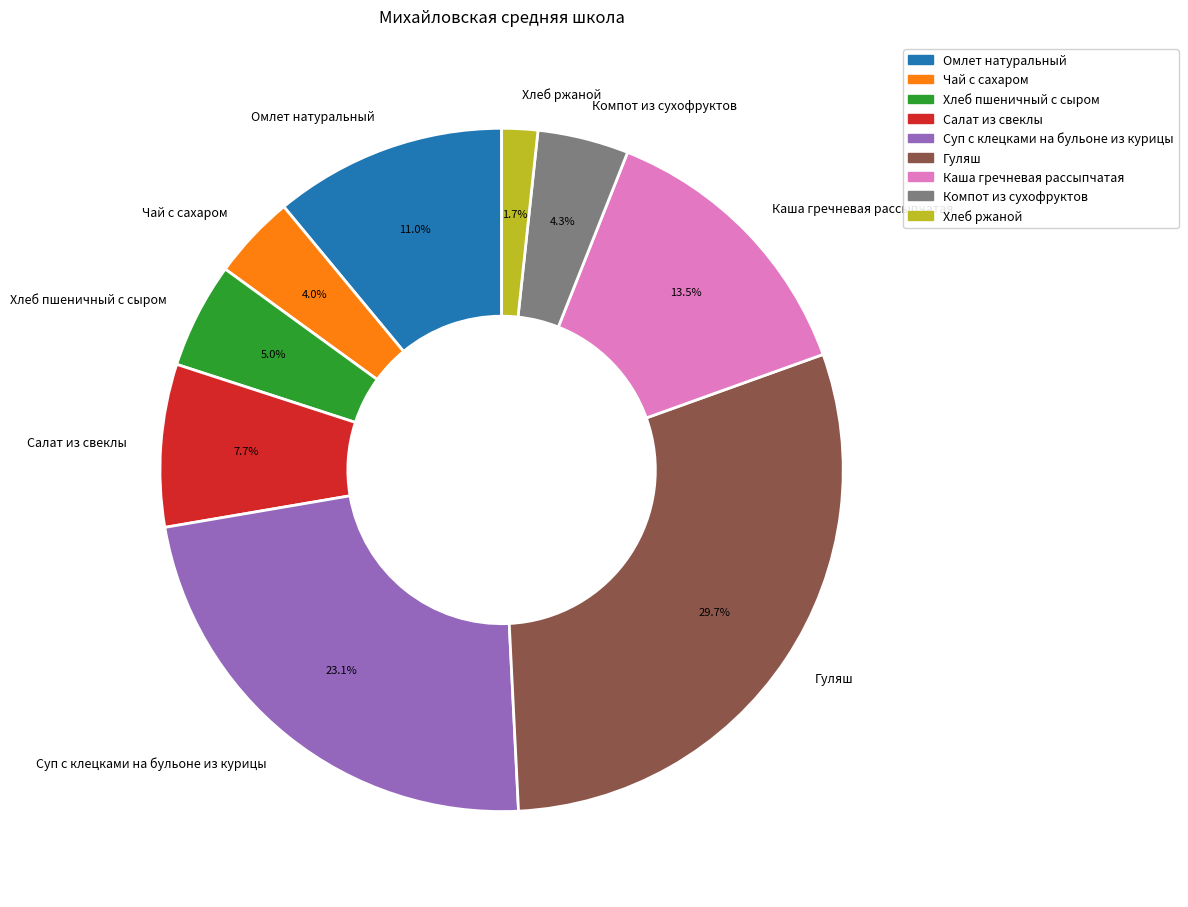

Count the number of slices in the pie.

9